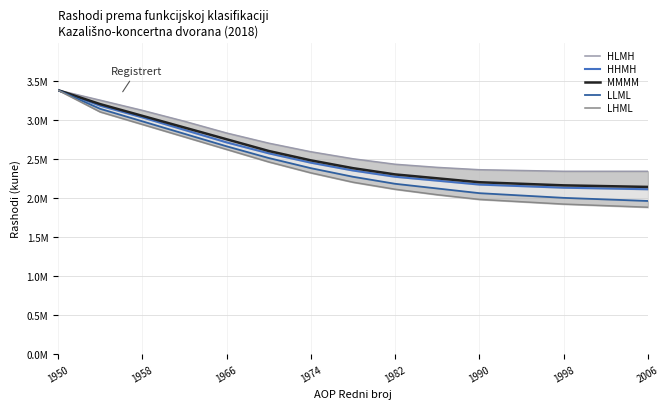

Count the number of categories in the chart.

15